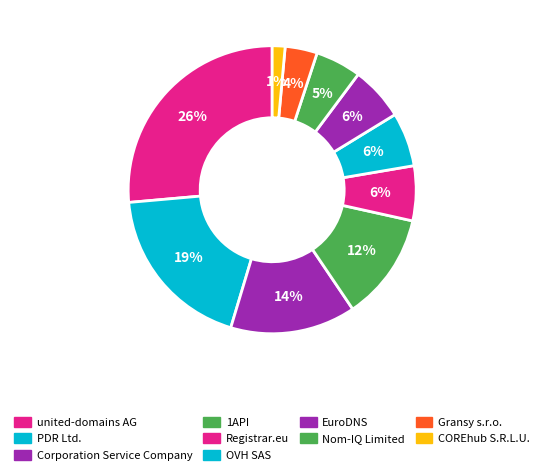

Count the number of slices in the pie.

10